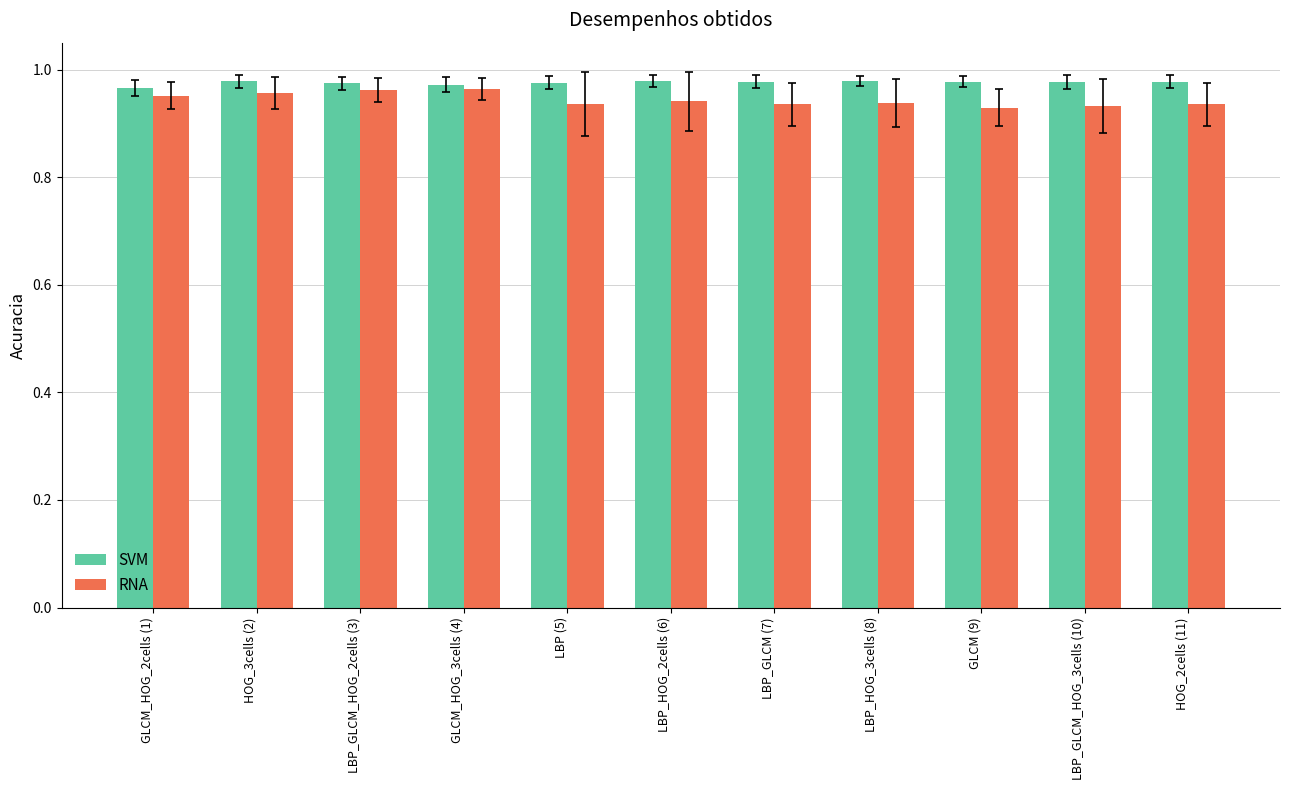

Rank the series at LBP_GLCM_HOG_3cells (10) from highest to lowest value.

SVM, RNA